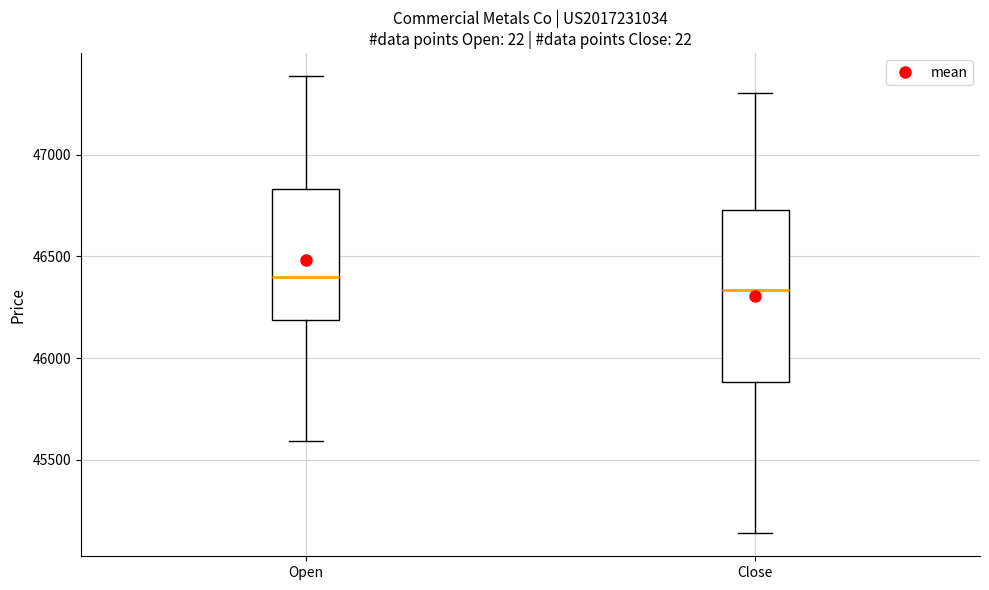

Reading left to right, transcribe this box plot: for each box, give where its median line is, the range the box spans, and where its two whiskers end, as read against the y-axis. The values are not printed on the chart, so give them approximately, as read against the axis.

Open: median 46400, box 46200 to 46850, whiskers 45600 to 47400
Close: median 46350, box 45900 to 46750, whiskers 45150 to 47300